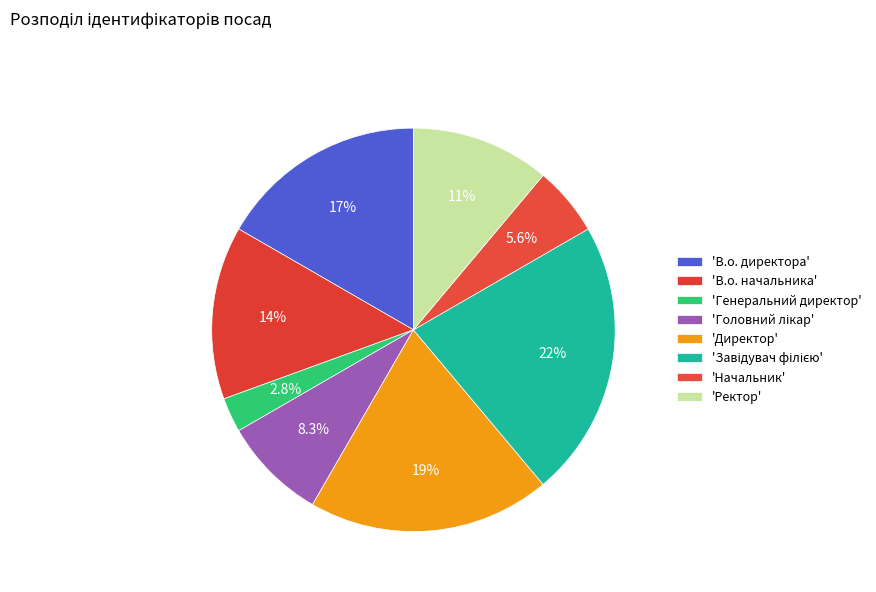

How many slices are in this pie chart?

8